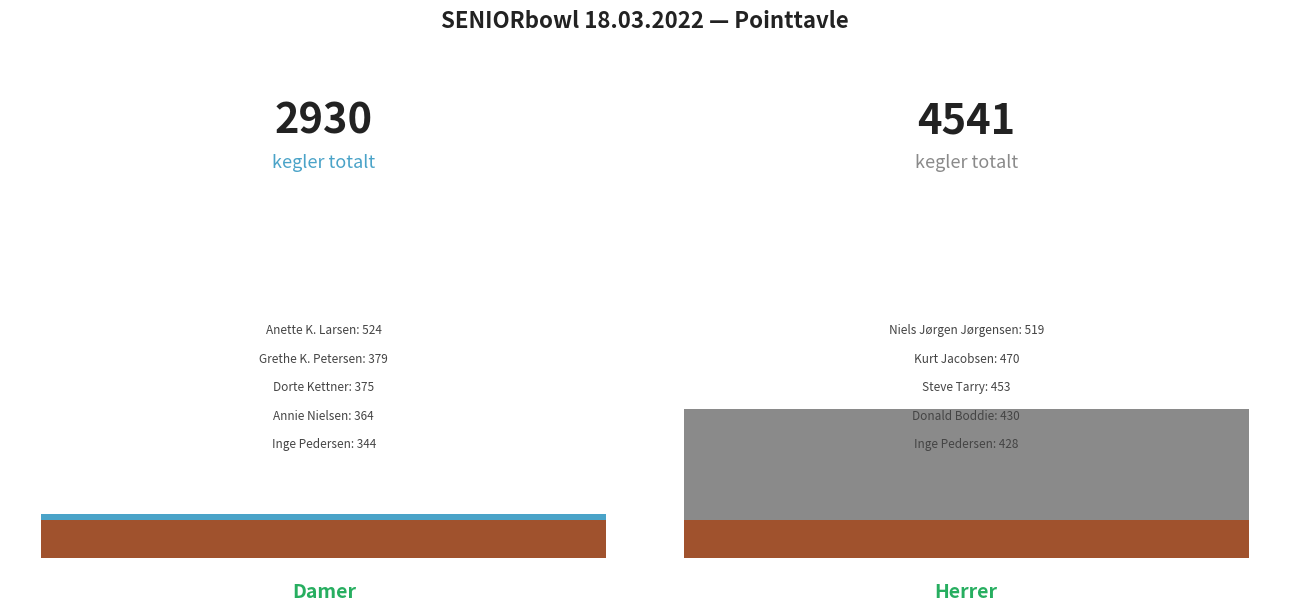

List the series in order of their overall mean, lowest first.

Damer, Herrer